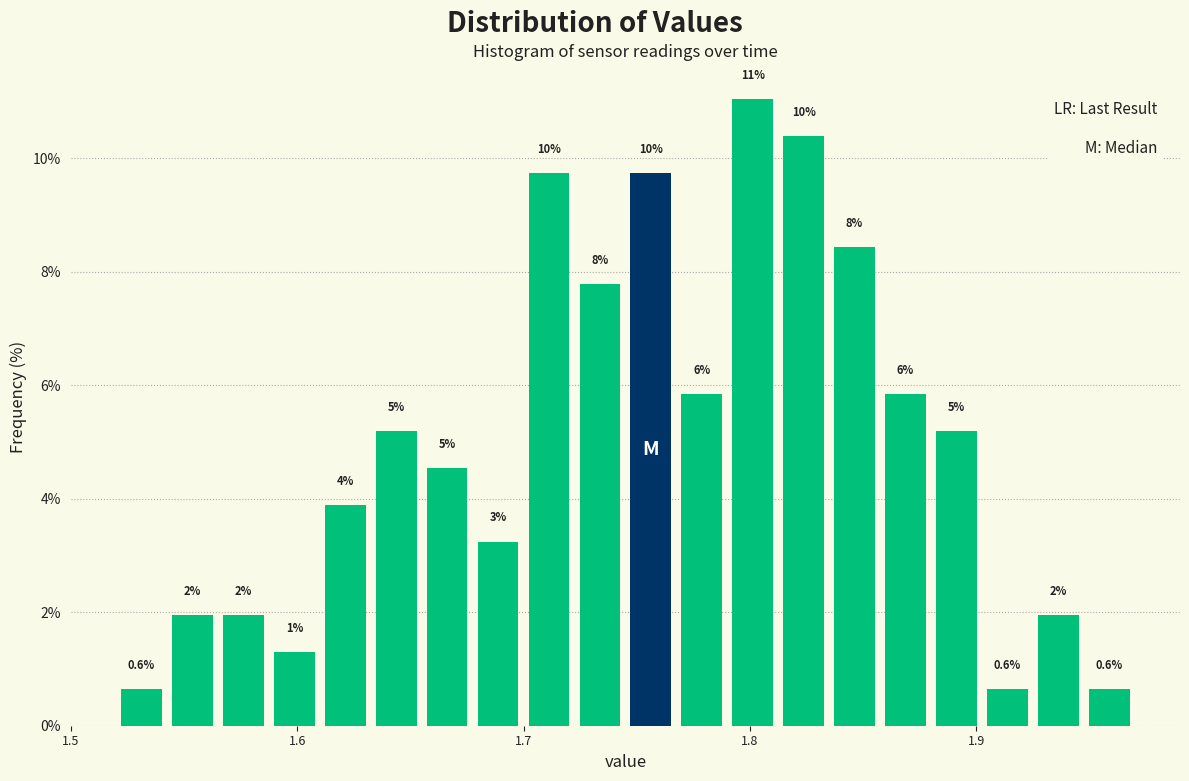

Read against the x-axis, roughly where is the centre of the tallest bar?

1.80